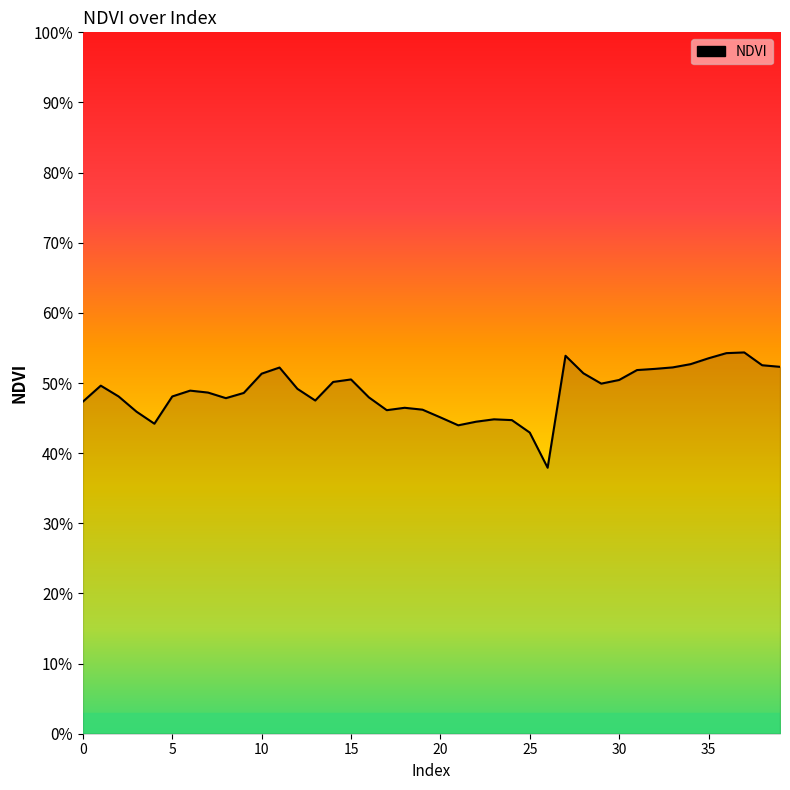

What is the sum of all values?

19.5